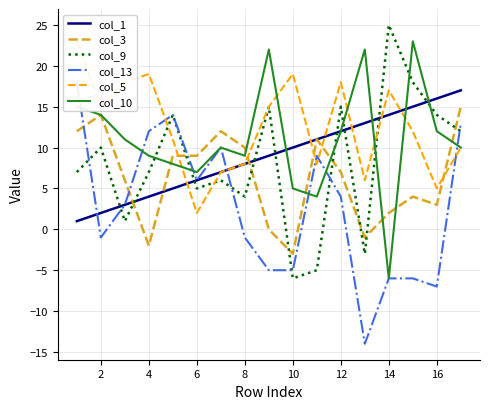

After their last crossing, which series has the higher values: col_10 or col_9?

col_9